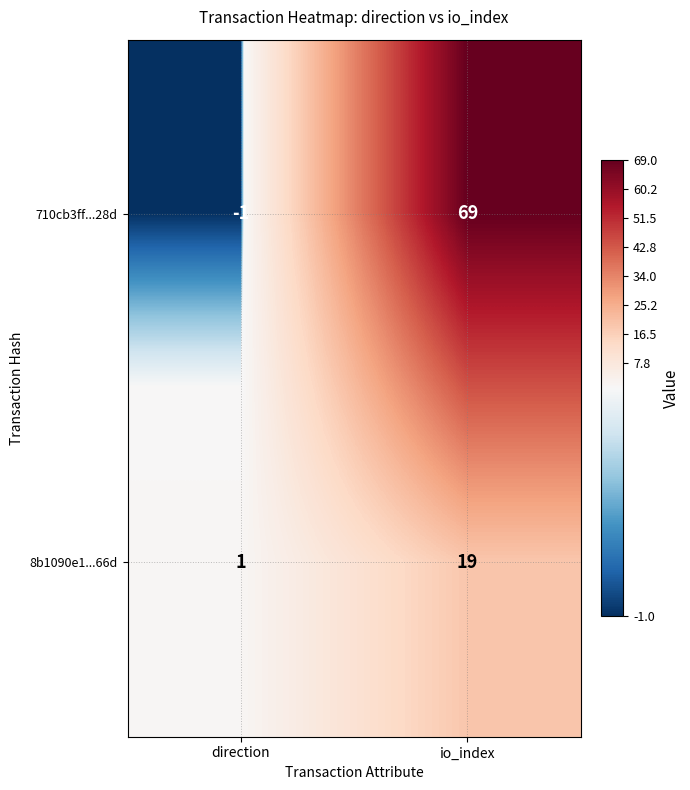

Reading right to left, extract all data points from this chart.

710cb3ff...28d: io_index=69	direction=-1
8b1090e1...66d: io_index=19	direction=1